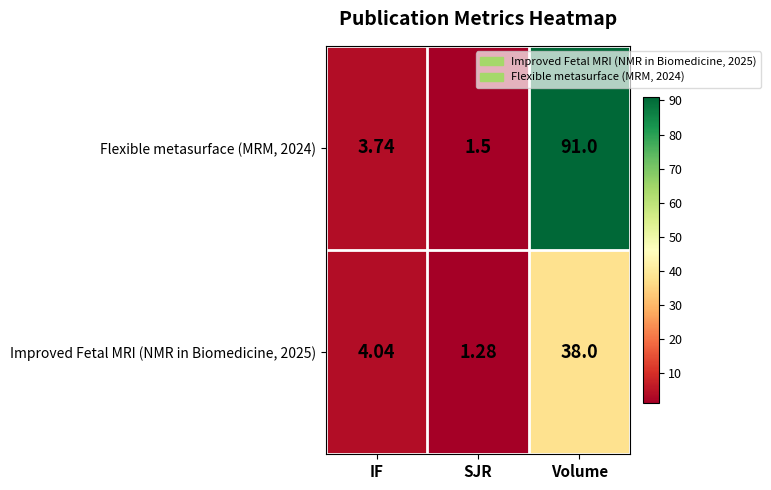

At which category is the sum across all series the highest?

Volume